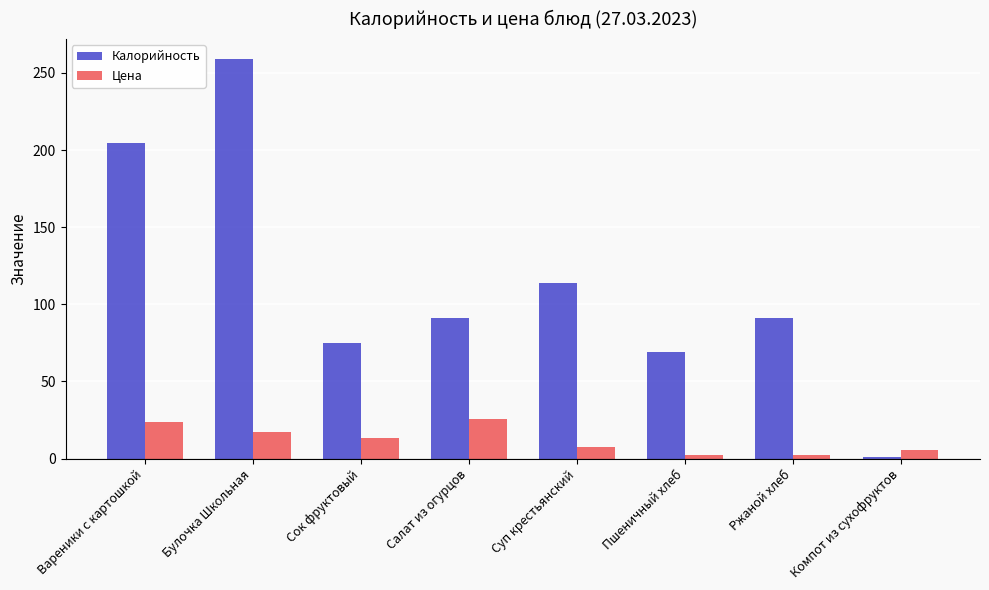

What are all the series names shown in the legend?

Калорийность, Цена